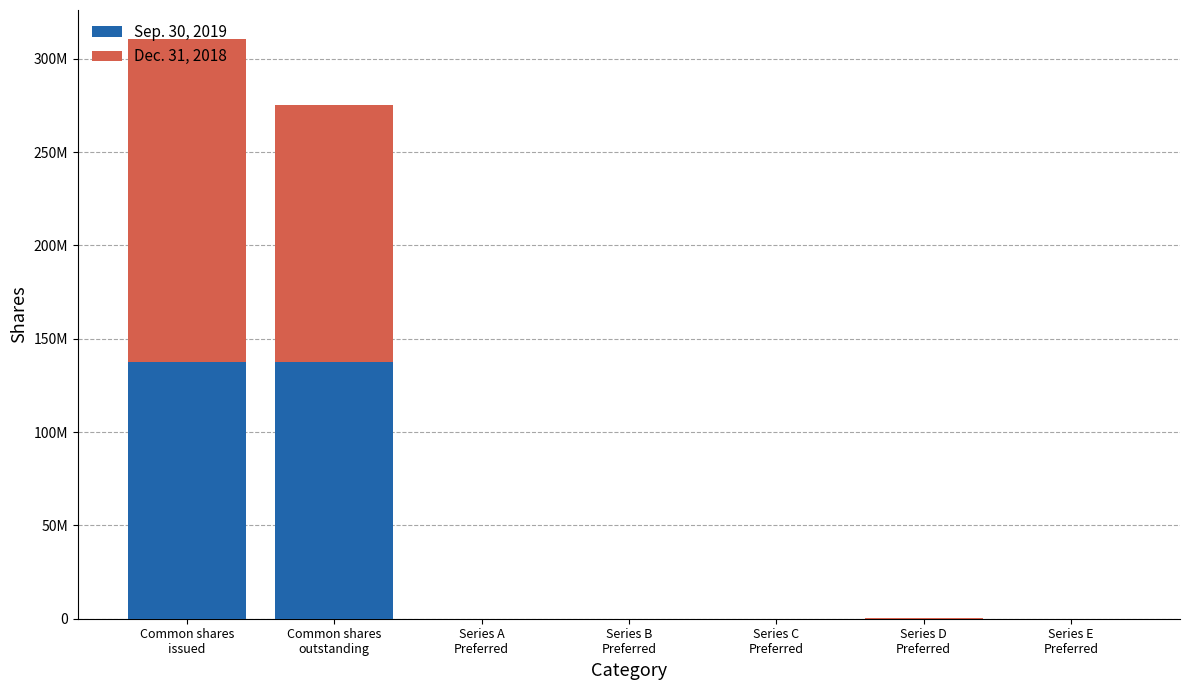

Rank the categories by Sep. 30, 2019 value from lowest to highest.

Series A
Preferred, Series E
Preferred, Series C
Preferred, Series B
Preferred, Series D
Preferred, Common shares
issued, Common shares
outstanding